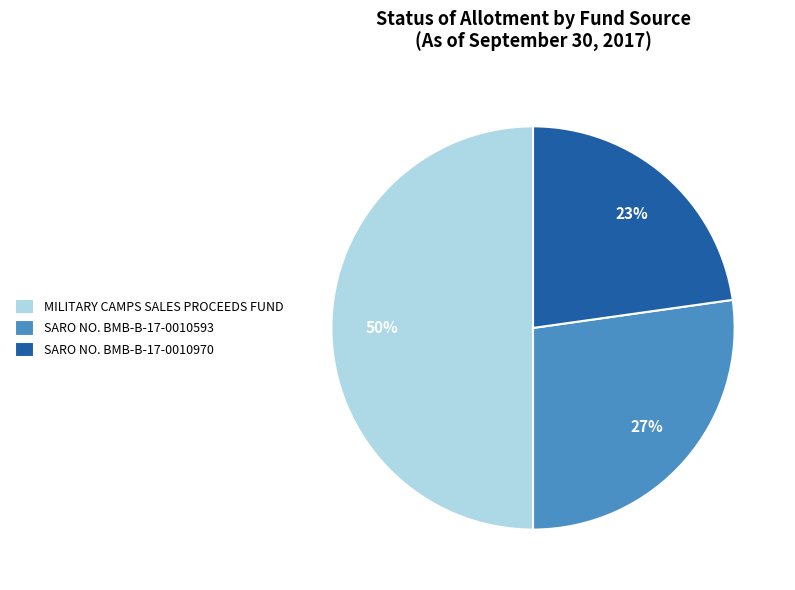

How many segments does this pie chart have?

3